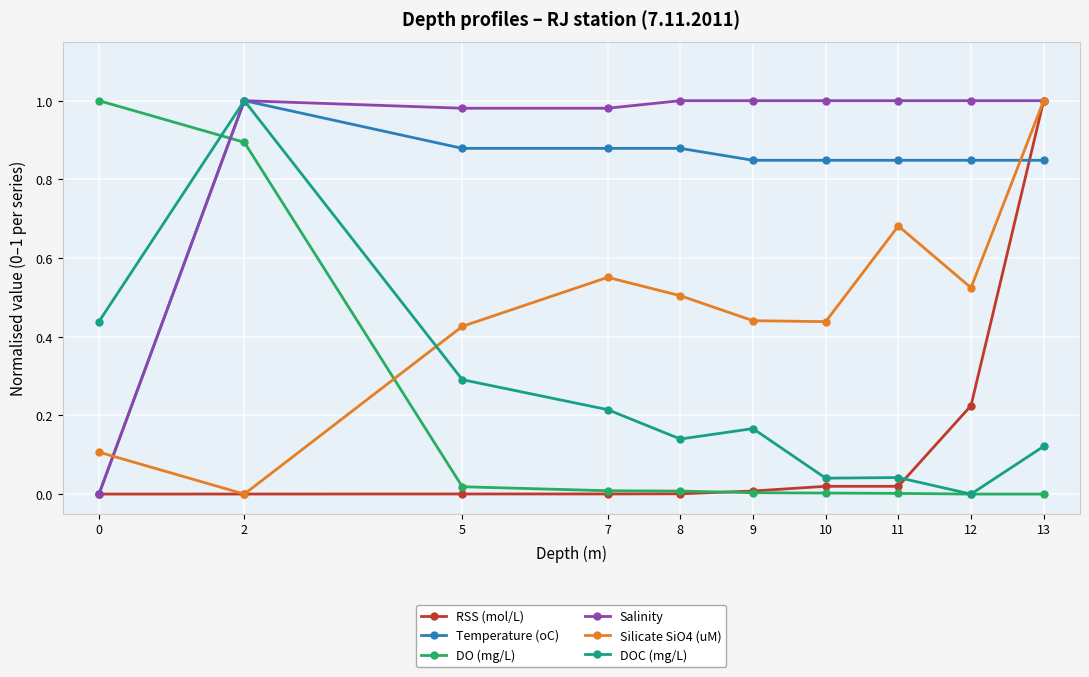

Where is the first local maximum for Silicate SiO4 (uM)?

7